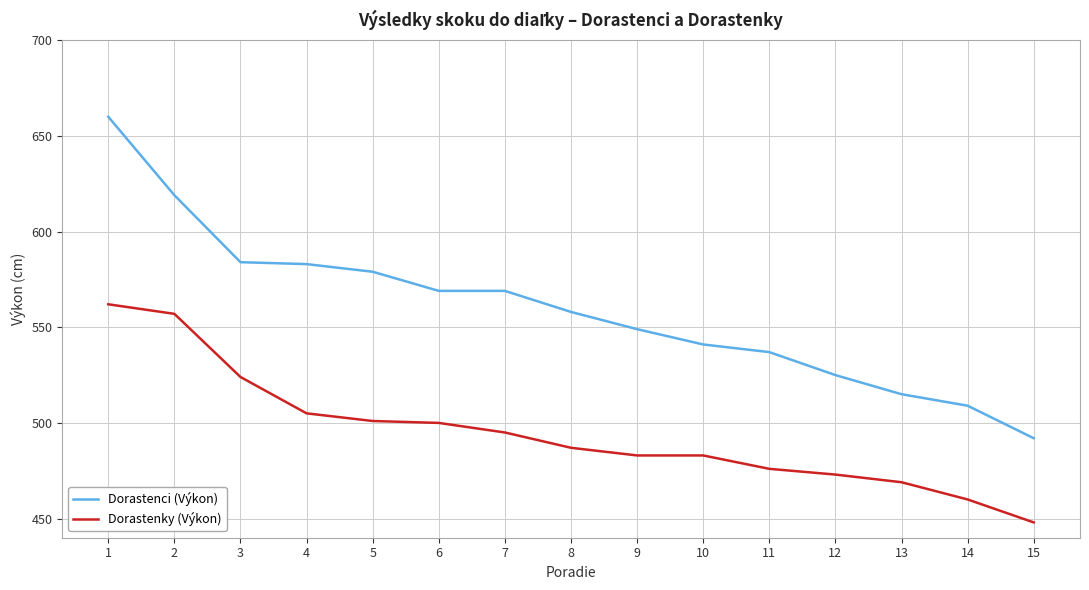

What is the approximate value of Dorastenci (Výkon) at 10, to the nearest 10?

540